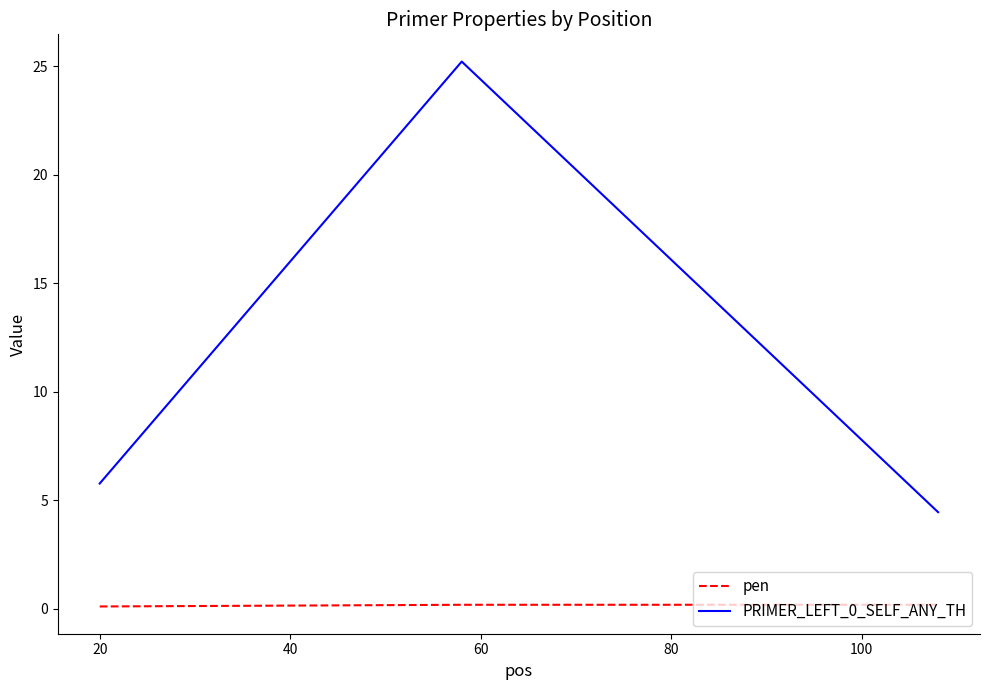

At how many categories does at least one series exceed 1?

3